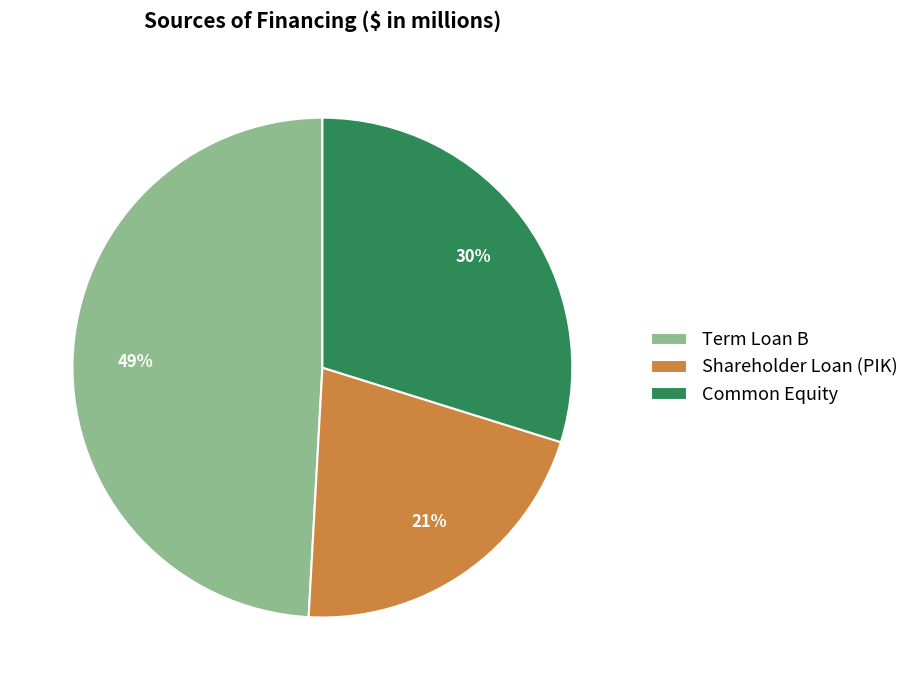

Do Shareholder Loan (PIK) and Term Loan B together represent more than half of the pie?

Yes